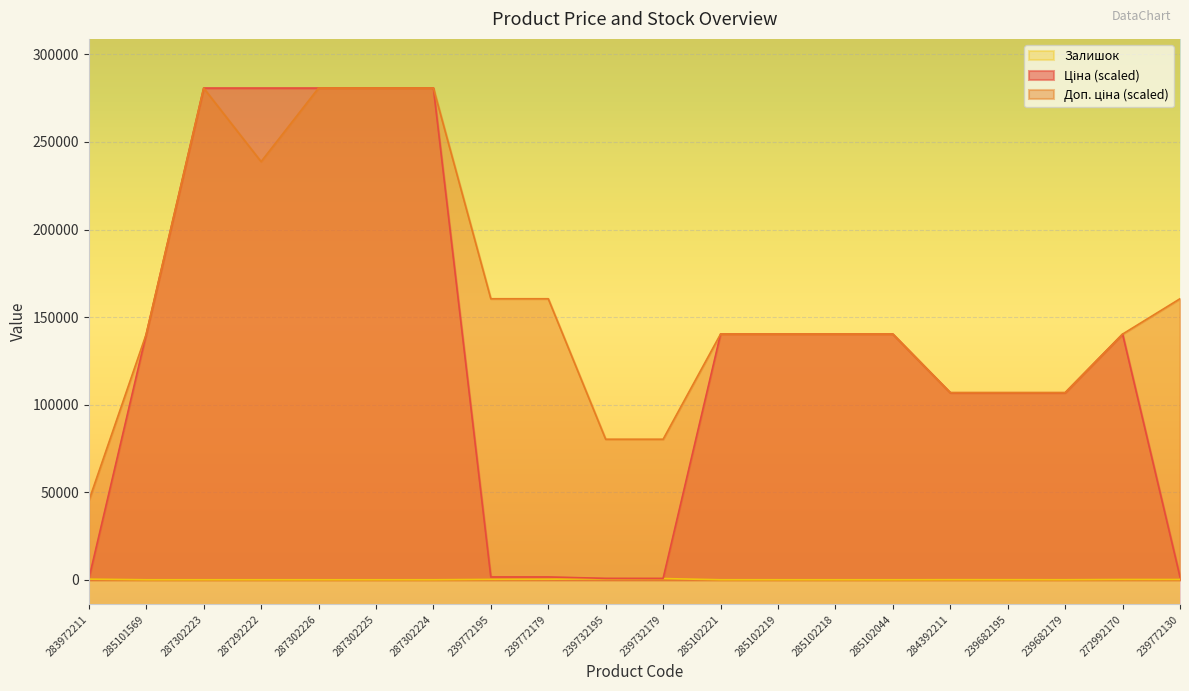

What is the greatest value displayed?

280800.0